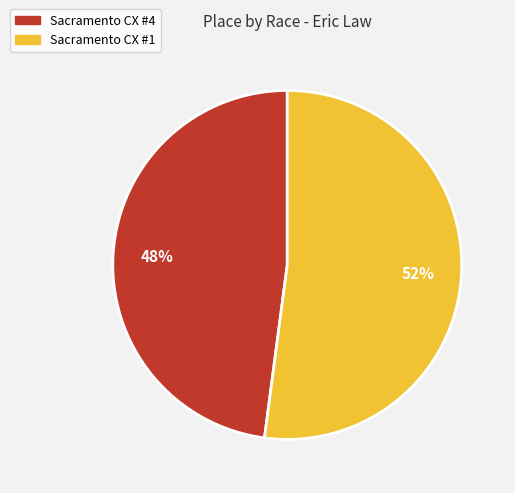

Rank the categories by value from highest to lowest.

Sacramento CX #1, Sacramento CX #4